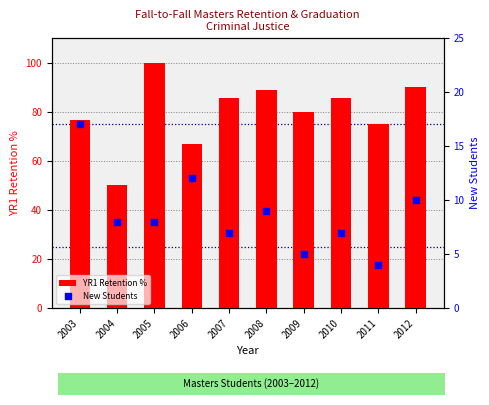

Which series has the largest Y range (max minus min)?

YR1 Retention %